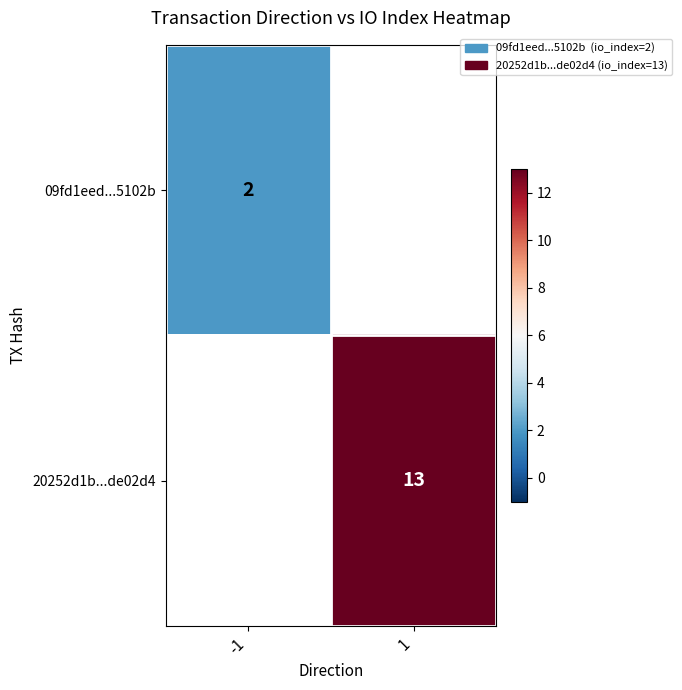

Between -1 and 1, which is larger?

1